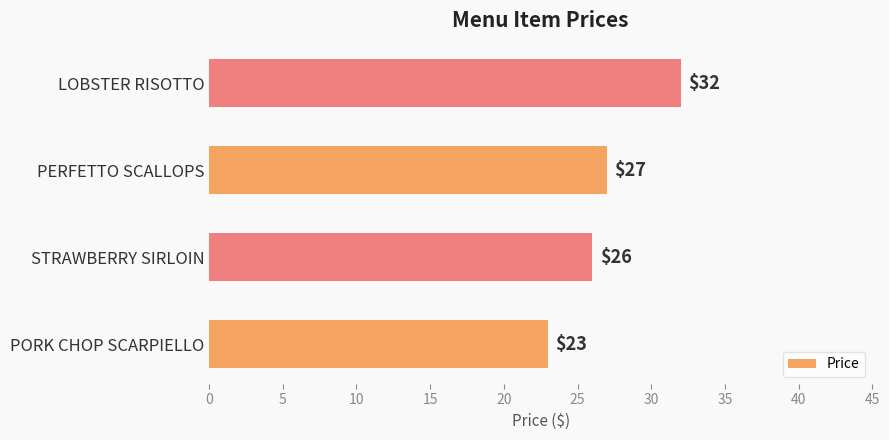

Rank the categories by value from highest to lowest.

LOBSTER RISOTTO, PERFETTO SCALLOPS, STRAWBERRY SIRLOIN, PORK CHOP SCARPIELLO